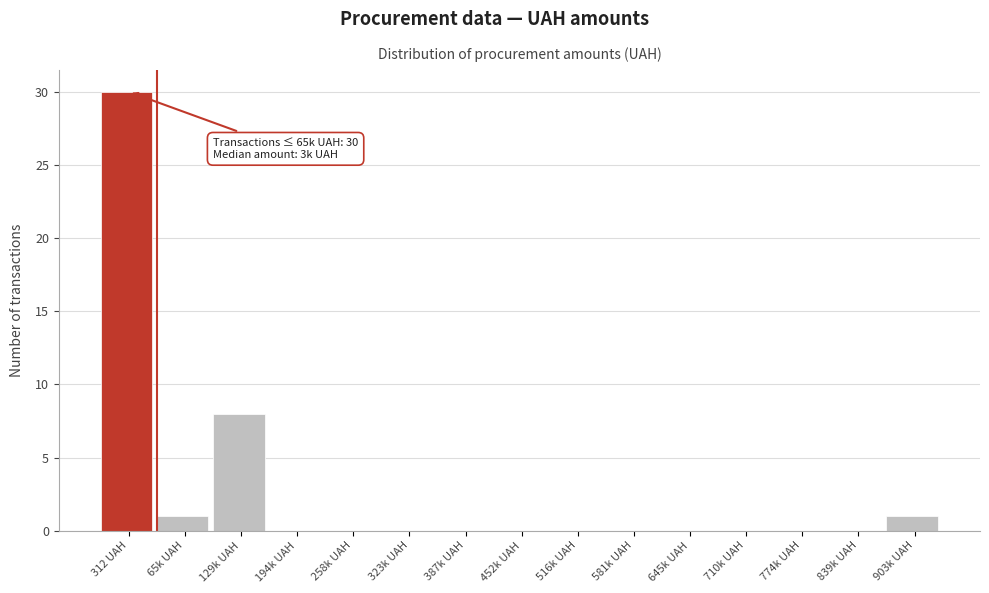

Reading left to right, what are all the values shown in this chart?

312 UAH=30	65k UAH=1	129k UAH=8	194k UAH=0	258k UAH=0	323k UAH=0	387k UAH=0	452k UAH=0	516k UAH=0	581k UAH=0	645k UAH=0	710k UAH=0	774k UAH=0	839k UAH=0	903k UAH=1